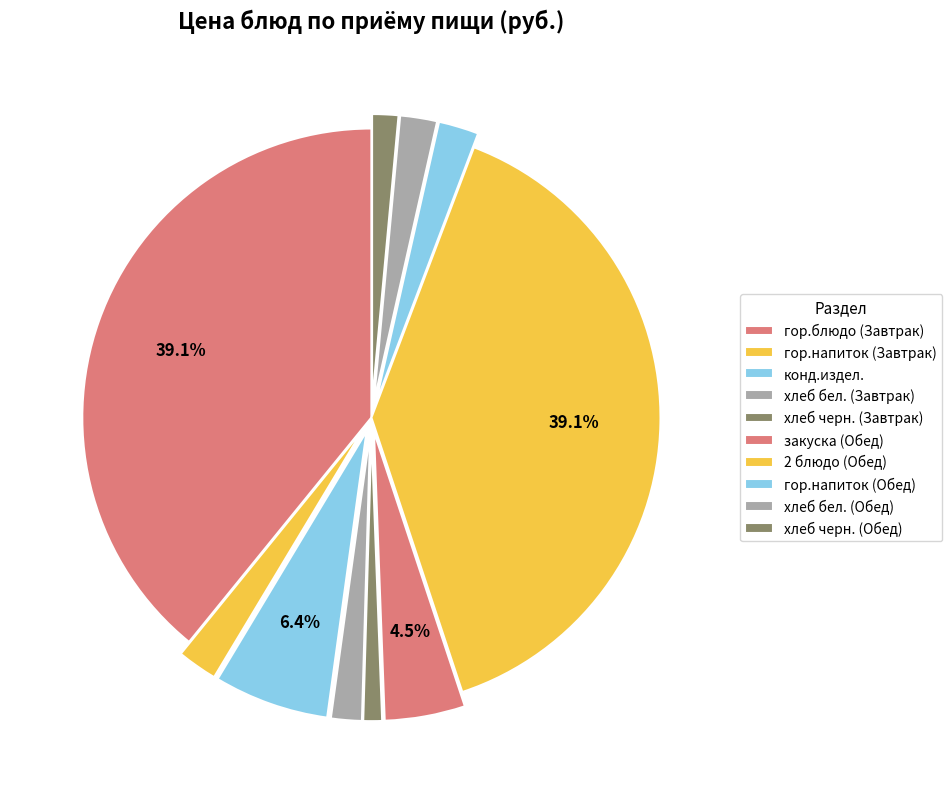

What percentage do гор.напиток (Завтрак) and хлеб черн. (Обед) together represent?

3.7%